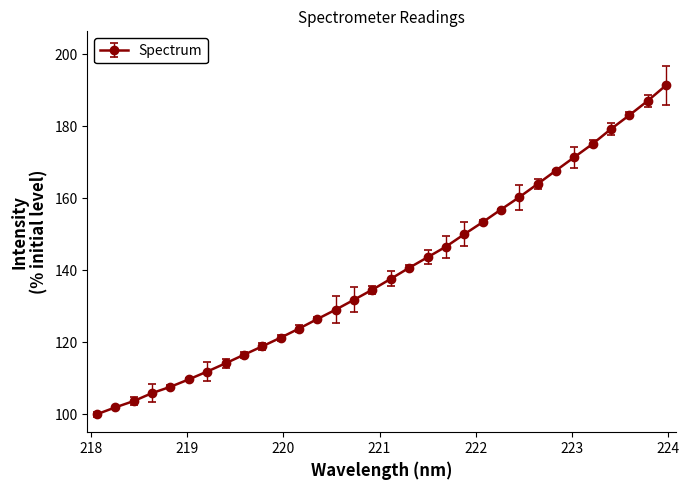

True or false: the data has more than 2 interior local peaks.

False